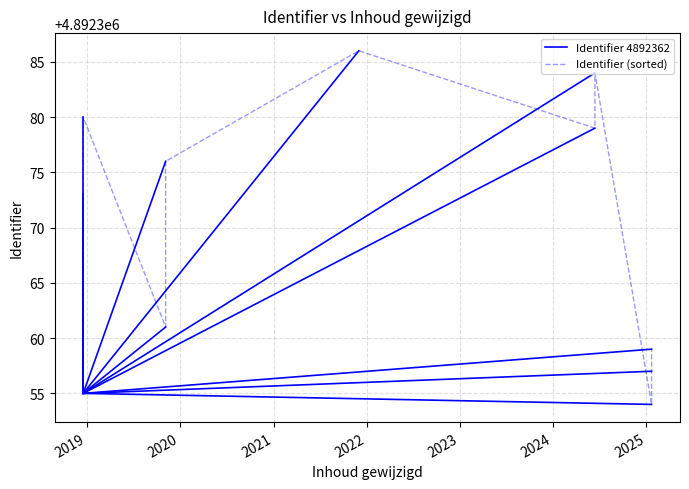

Rank the categories by value from highest to lowest.

2021-12-01, 2024-06-13, 2018-12-17, 2024-06-13, 2019-11-05, 2018-12-17, 2018-12-17, 2018-12-17, 2018-12-17, 2019-11-05, 2025-01-21, 2025-01-21, 2018-12-17, 2025-01-21